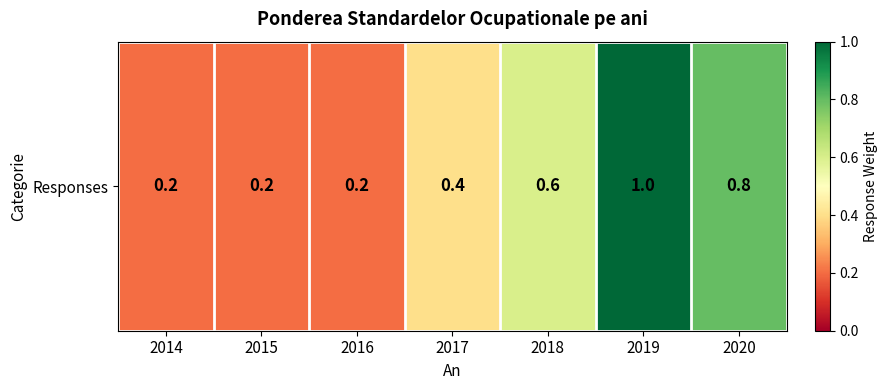

What is the average value?

0.5